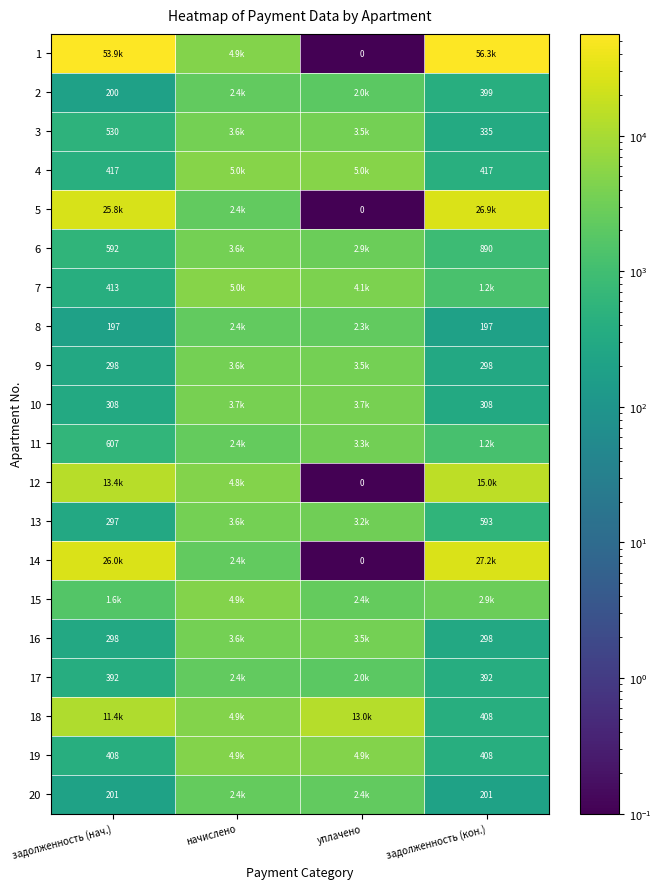

Is the value of 7 at задолженность (нач.) greater than the value of 10 at задолженность (кон.)?

Yes